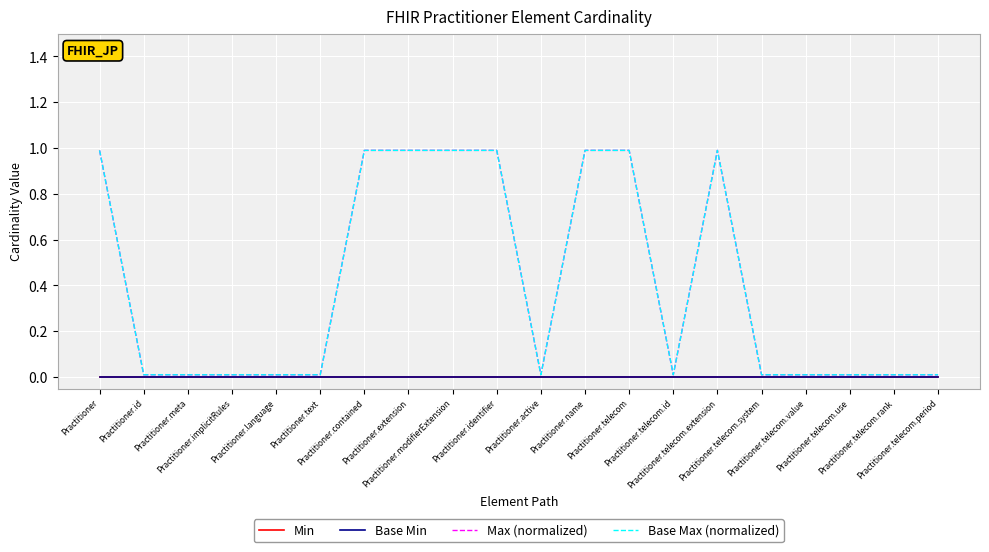

Does the chart have visible grid lines?

Yes